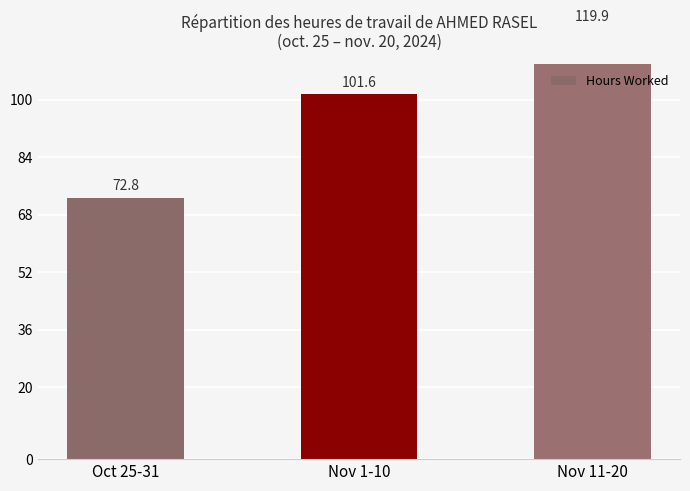

Count the number of categories in the chart.

3